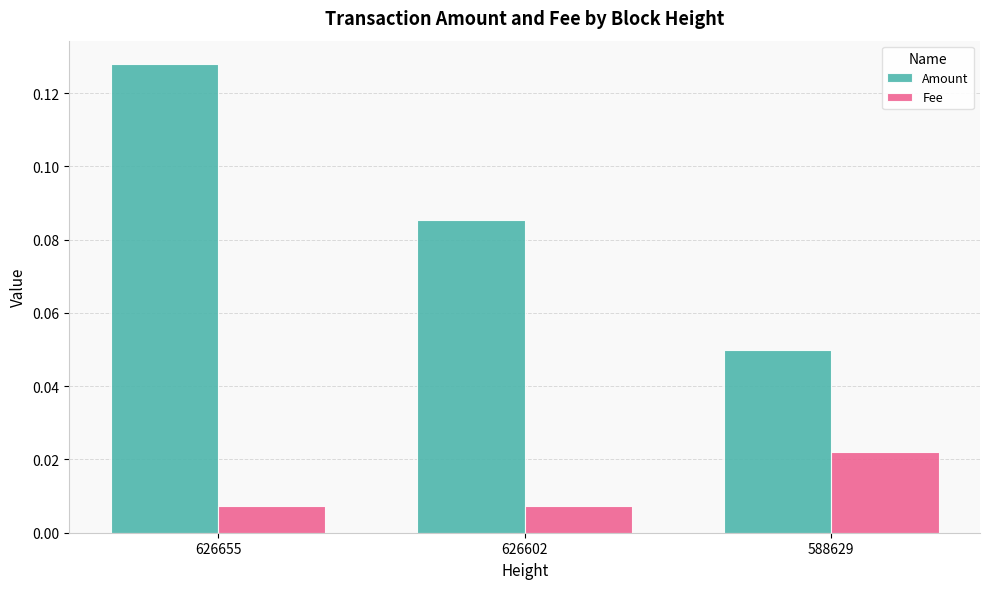

Which category has the lowest value in the Amount series?

588629